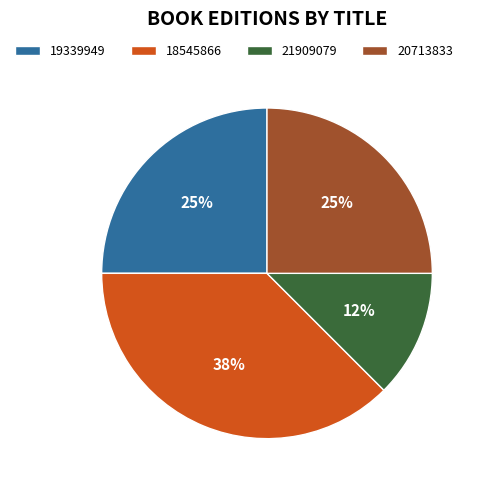

Is the sum of 21909079 and 19339949 greater than half?

No